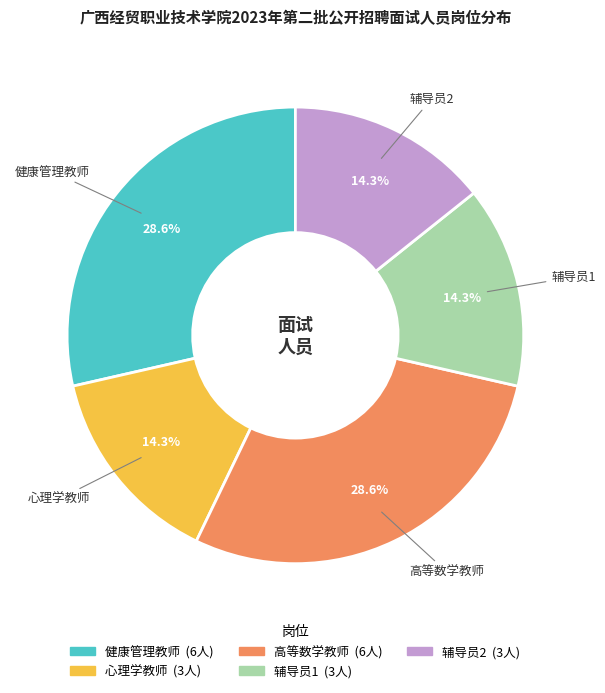

Is there a majority slice in this chart?

No